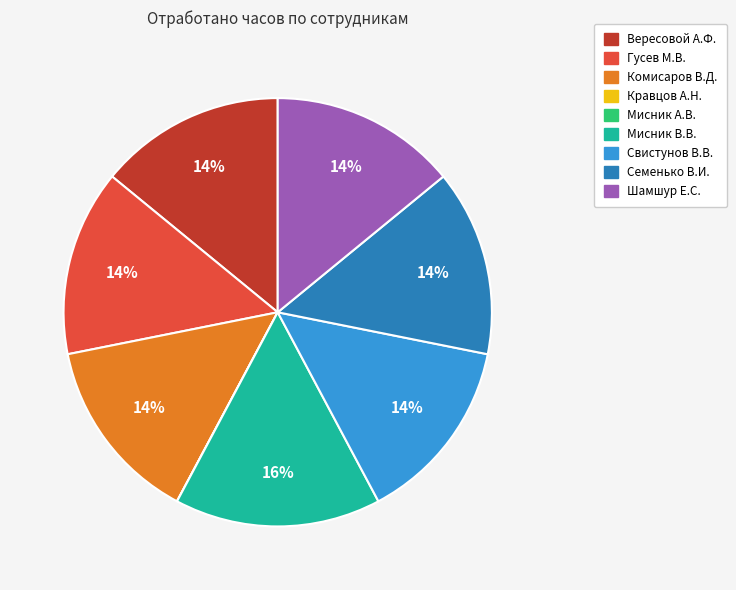

To the nearest percent, what is the difference between the largest and smallest slice percentages?

16%